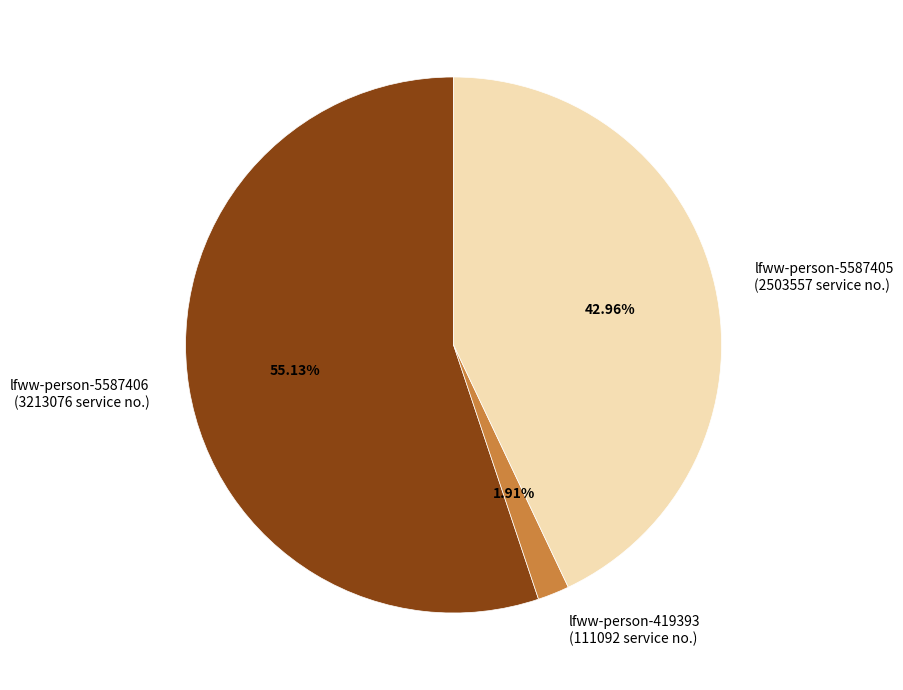

What percentage is the lfww-person-419393 slice, to the nearest percent?

2%